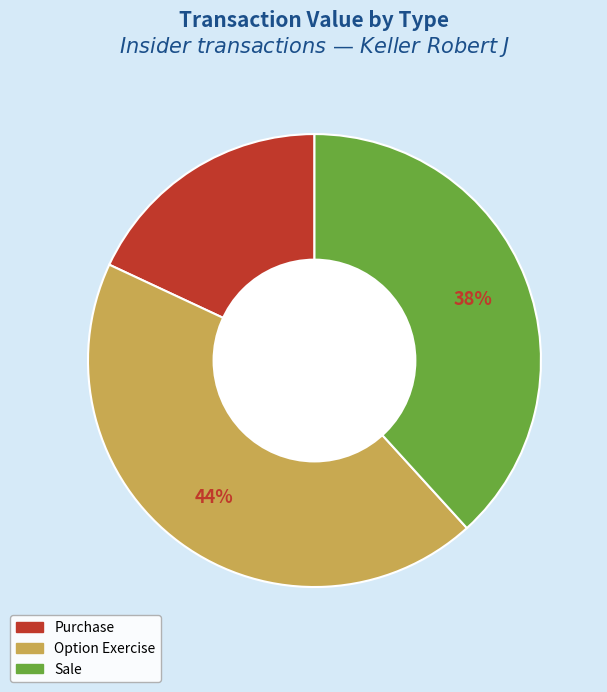

How many segments does this pie chart have?

3